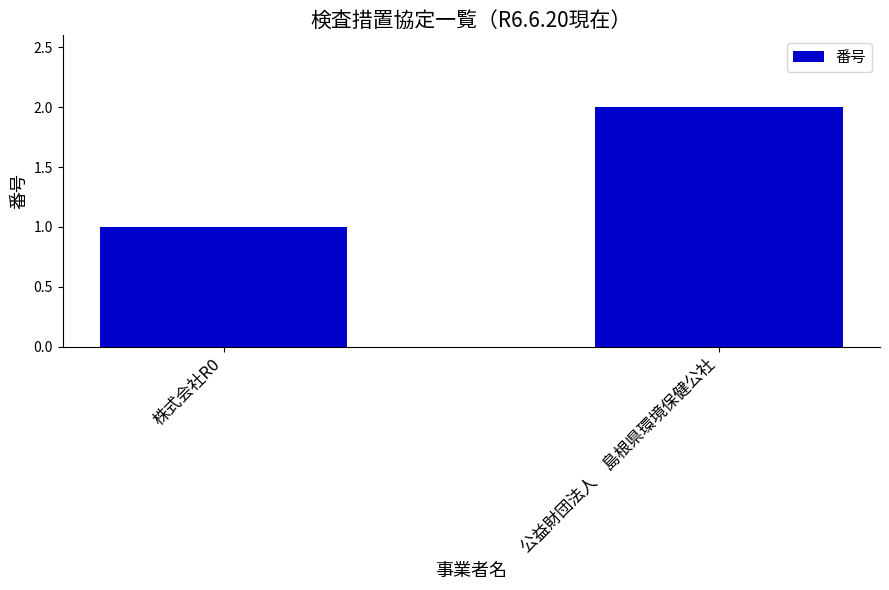

Rank the categories by value from highest to lowest.

公益財団法人　島根県環境保健公社, 株式会社R0